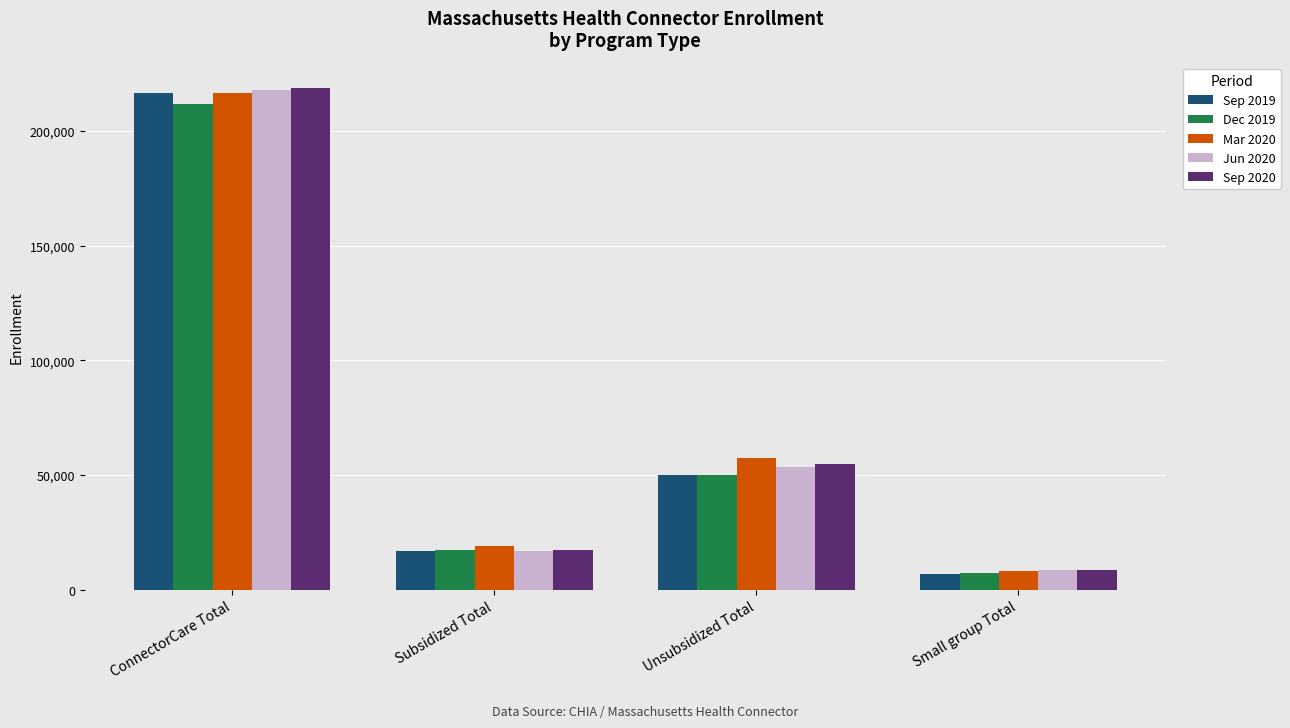

Is it true that Mar 2020 equals 10087 at Subsidized Total?

False